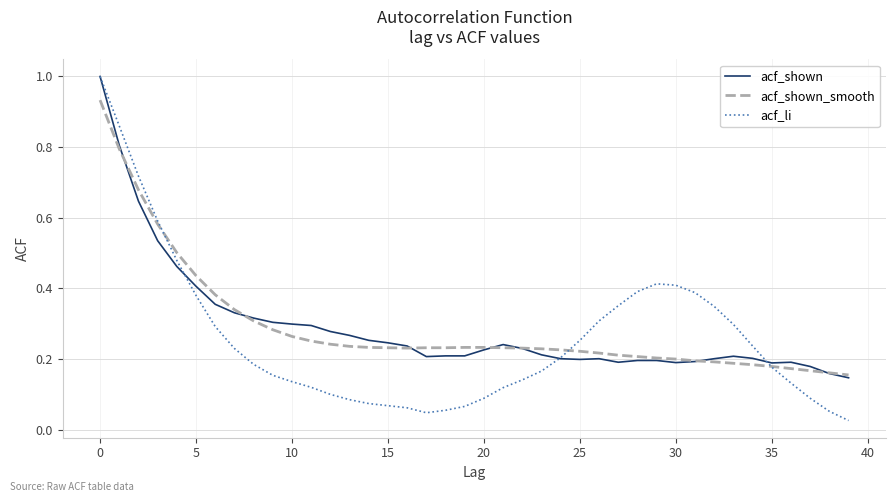

What is the maximum value for acf_li?

1.0